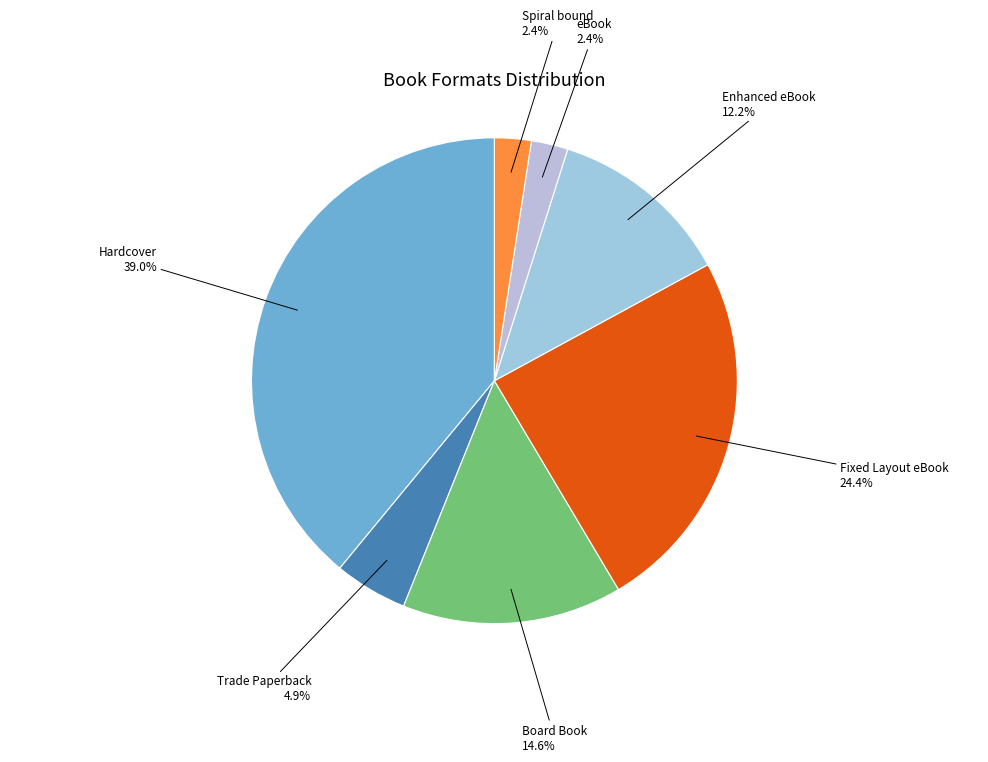

What percentage is the Hardcover slice, to the nearest percent?

39%